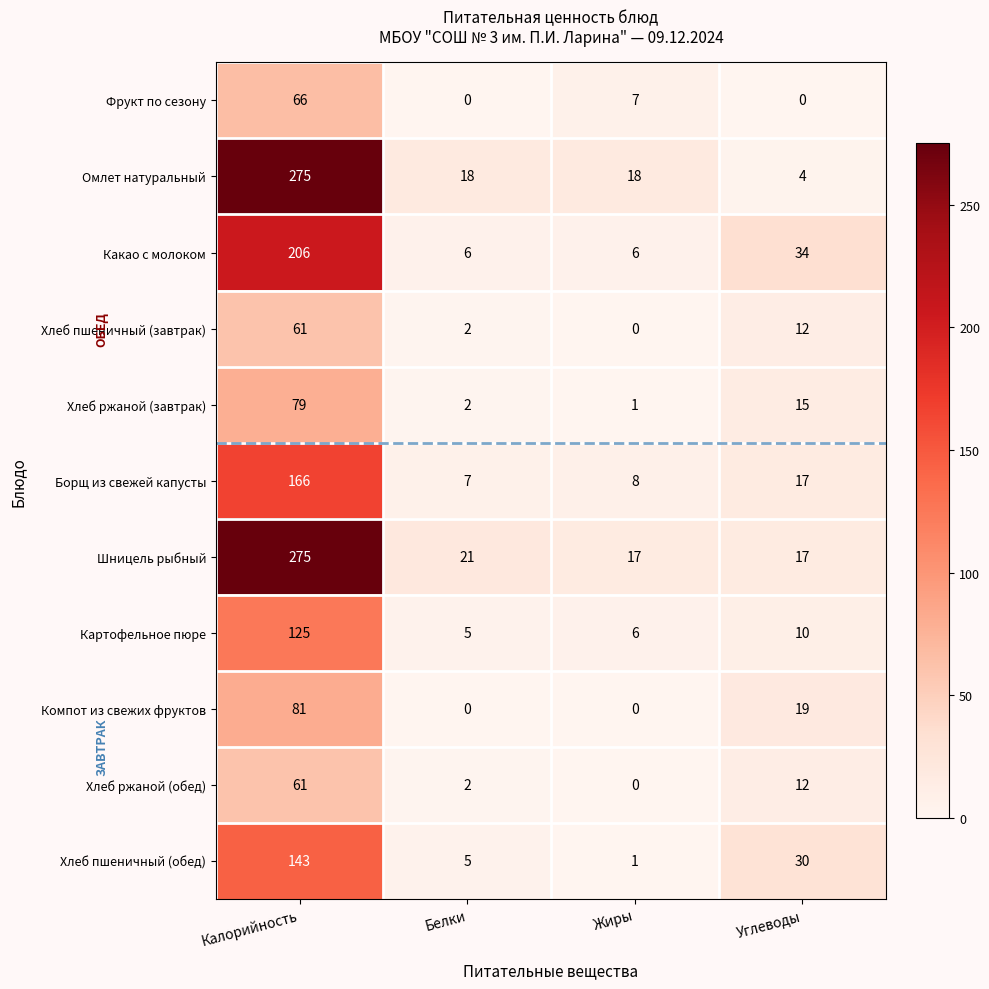

How many values in the Картофельное пюре series are below 10?

2